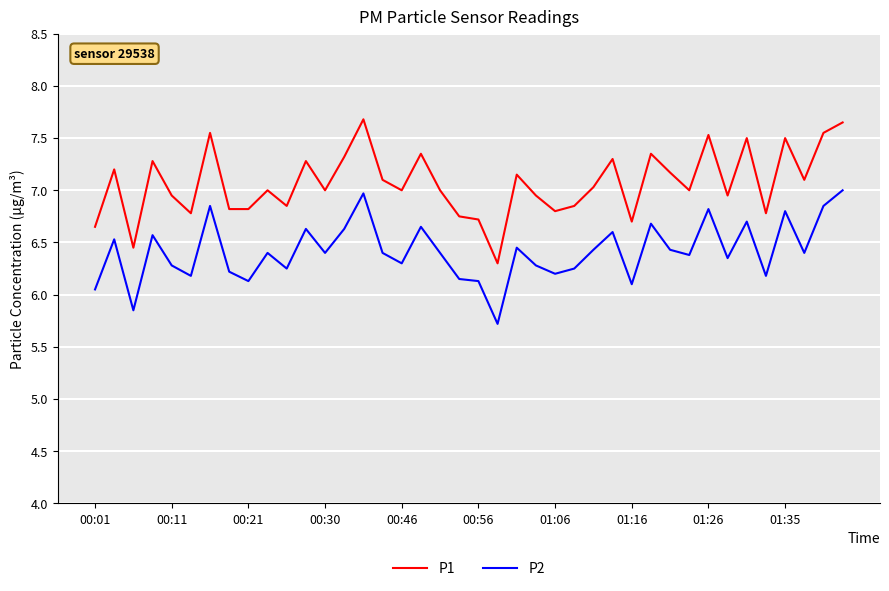

True or false: P2 and P1 intersect in this chart.

False